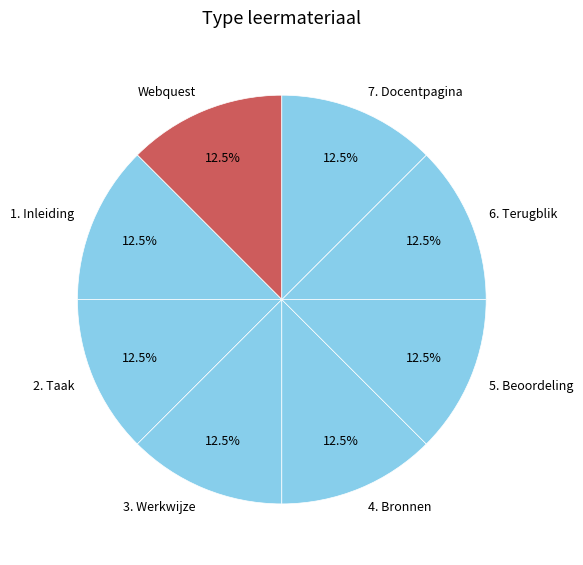

Combined, do 1. Inleiding and 2. Taak account for over 50%?

No